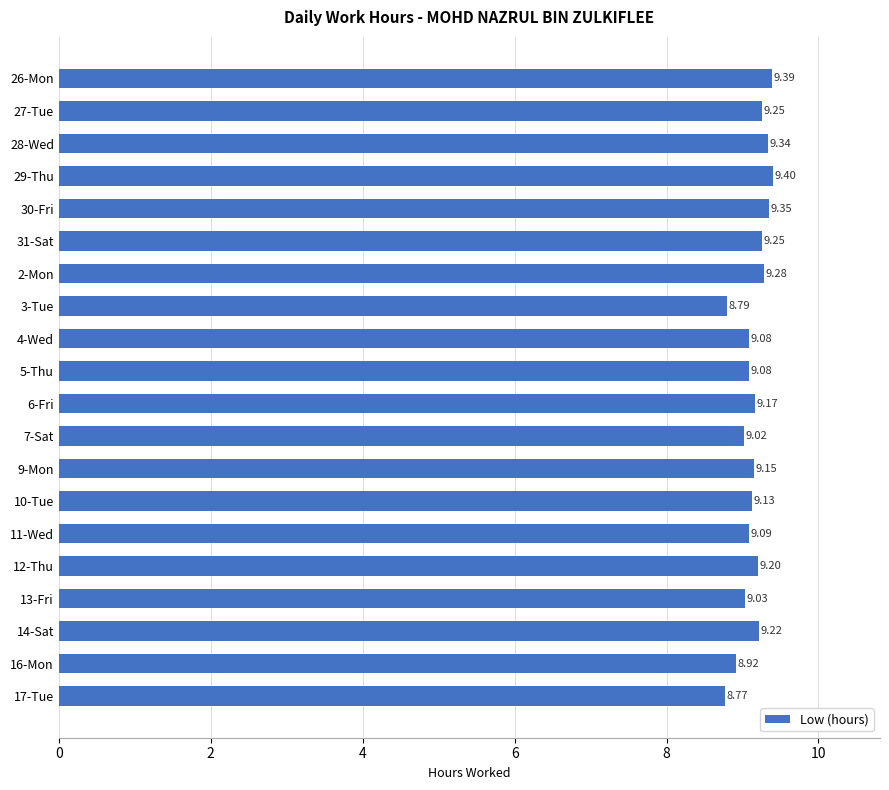

What is the ratio of the value at 12-Thu to the value at 14-Sat?

1.0